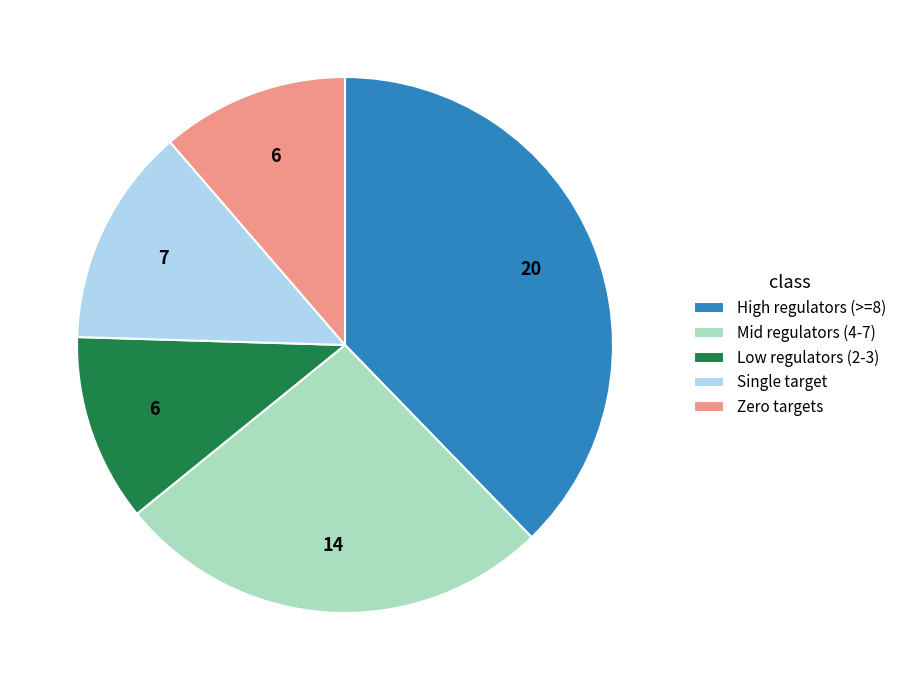

How many slices are in this pie chart?

5